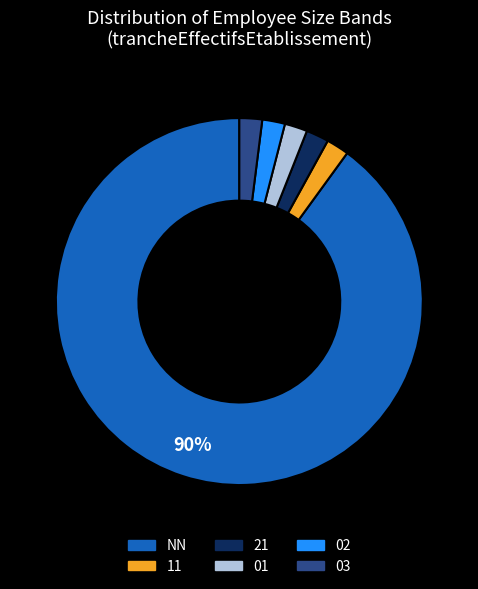

Does 03 represent more than half of the total?

No